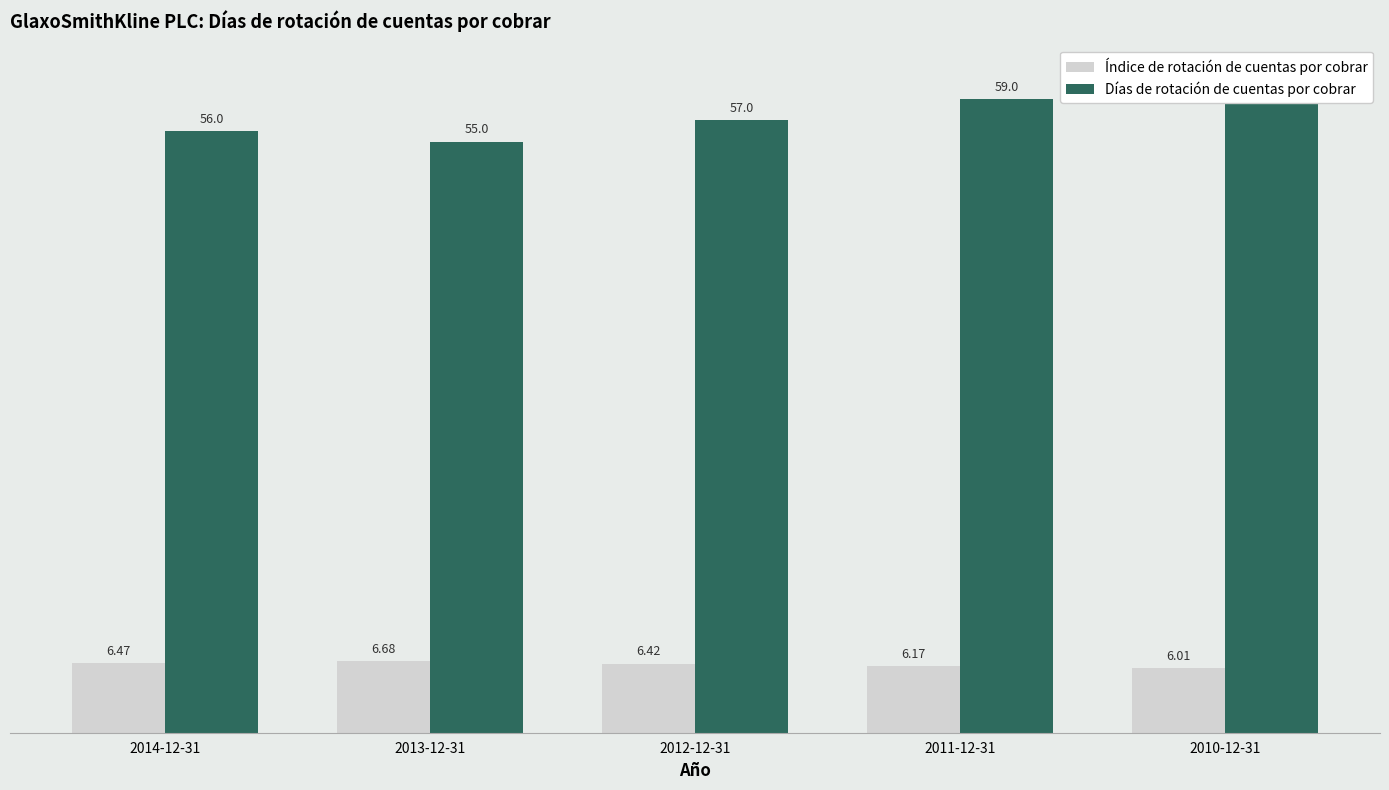

What is the sum of the Índice de rotación de cuentas por cobrar values at 2010-12-31 and 2013-12-31?

12.7